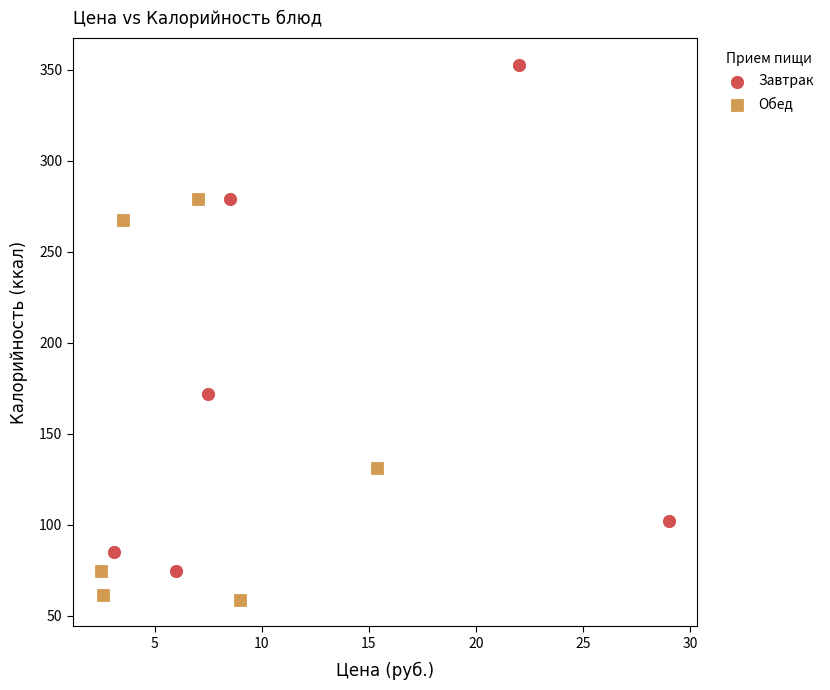

Which series reaches the minimum Y coordinate?

Обед